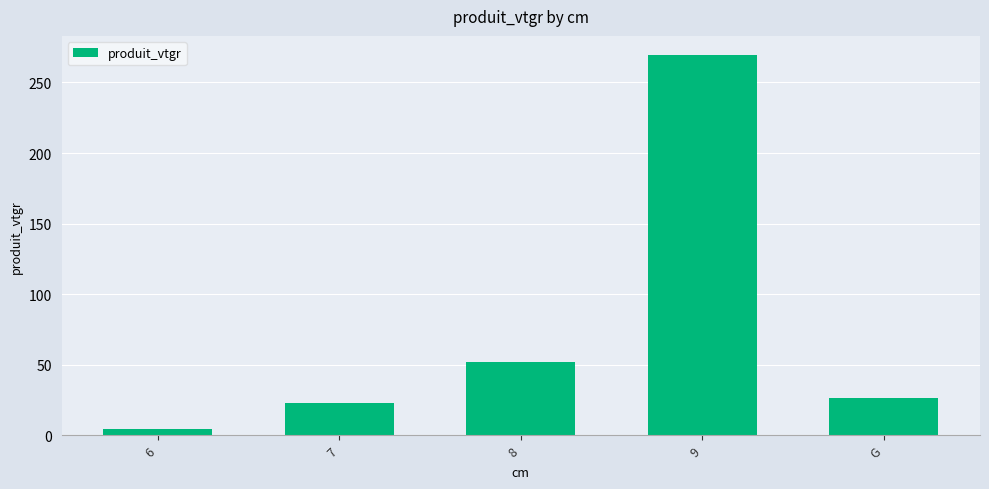

What is the label of the 3rd bar from the right?

8